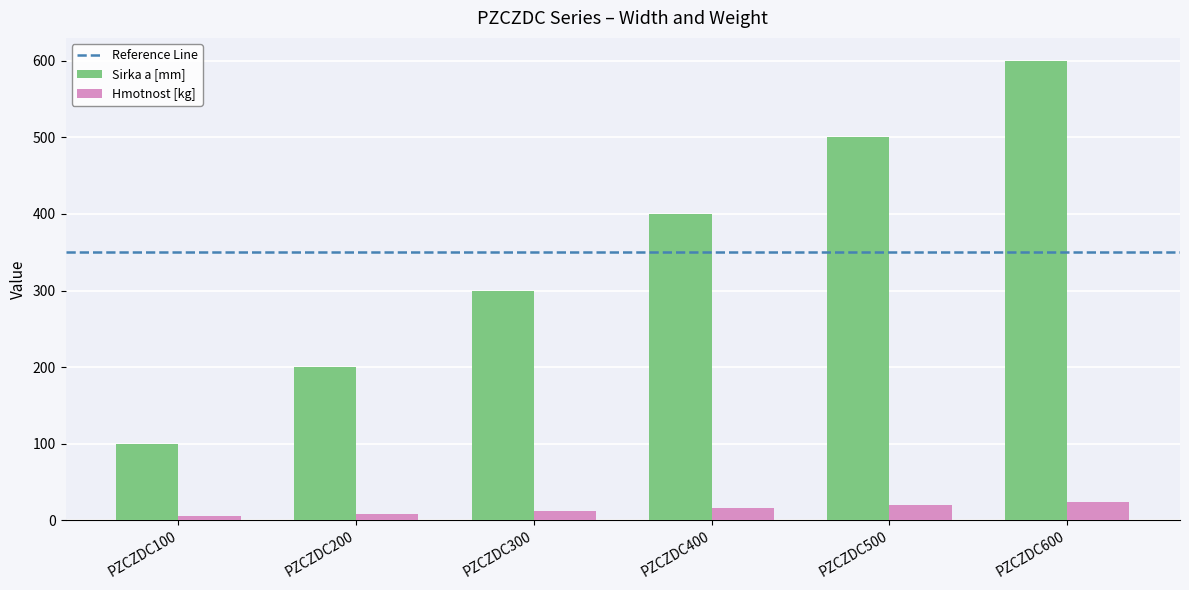

What is the maximum value shown in the chart?

600.0